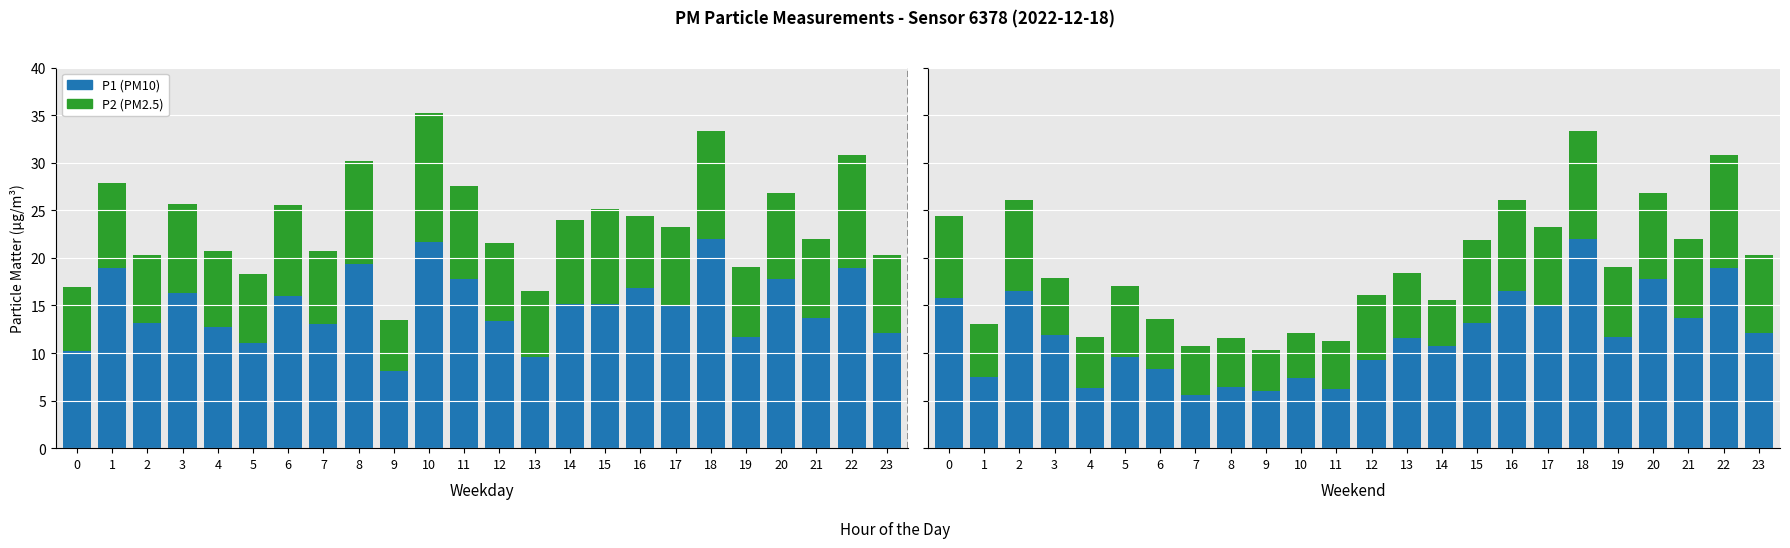

Rank the categories by P2 value from highest to lowest.

22, 18, 2, 16, 20, 15, 0, 17, 21, 23, 19, 5, 12, 13, 3, 1, 4, 6, 8, 7, 11, 14, 10, 9